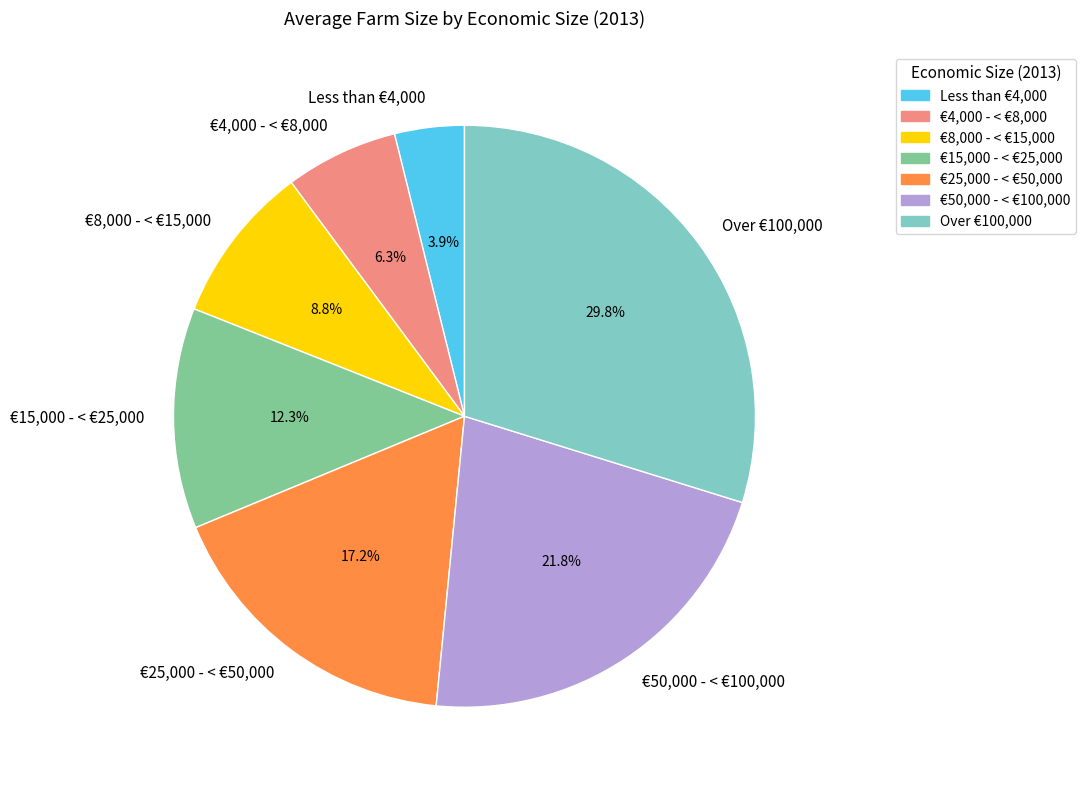

To the nearest percent, what is the difference between the €50,000 - < €100,000 and €15,000 - < €25,000 slice percentages?

9%